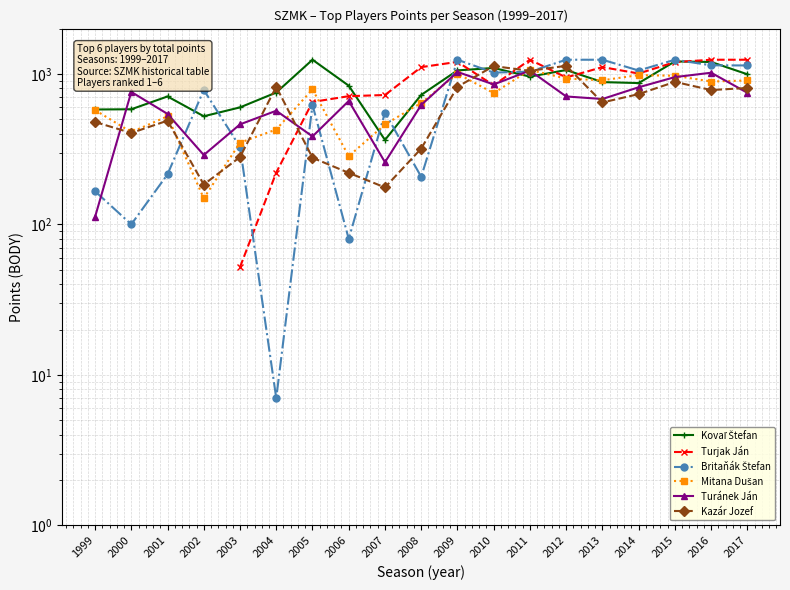

At which category does Kovaľ Štefan reach its first local valley?

2002